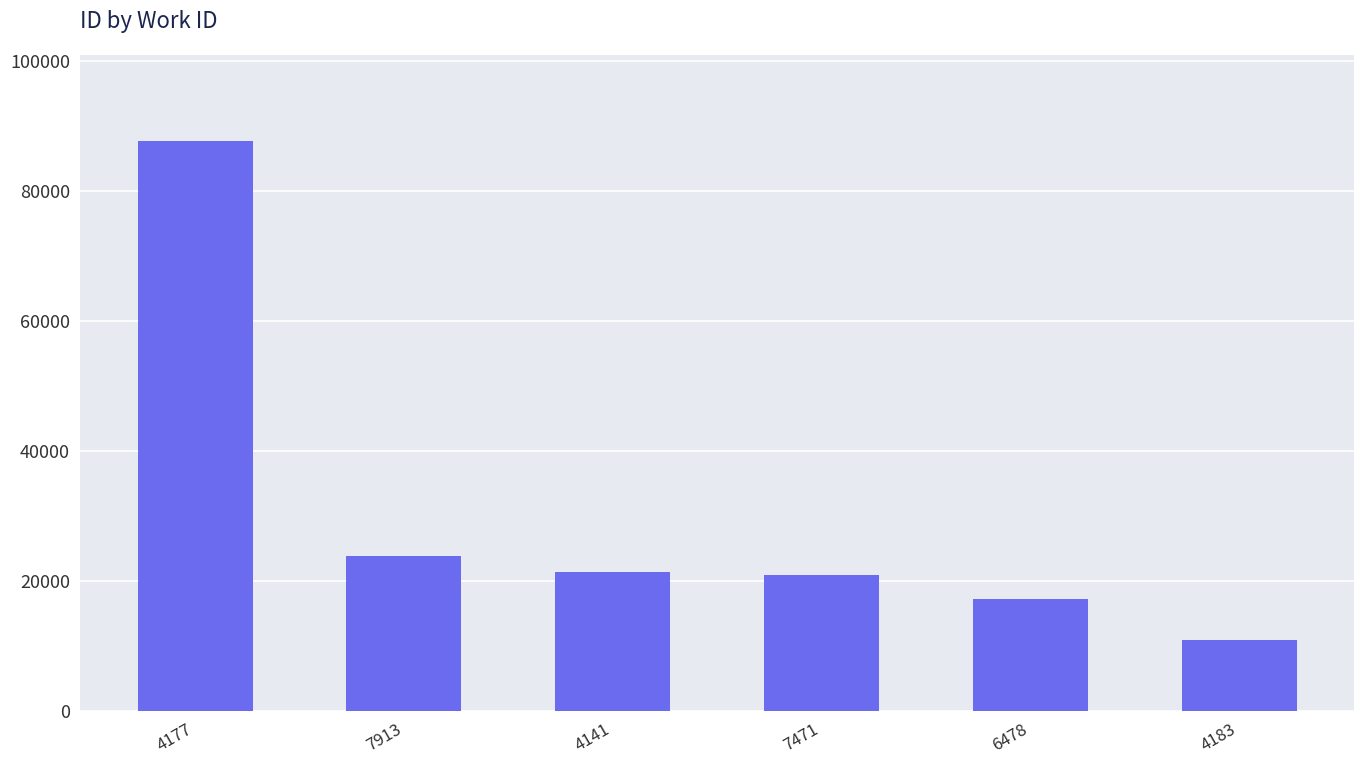

At which label is the value closest to 49260?

7913